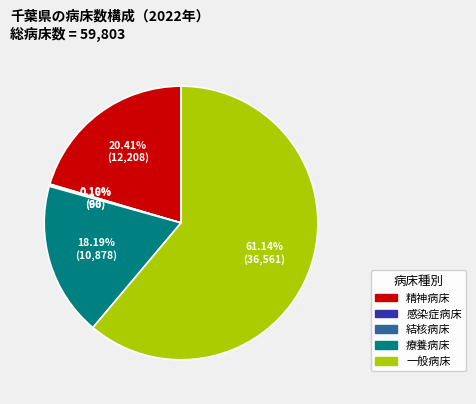

Which slice is the largest?

一般病床